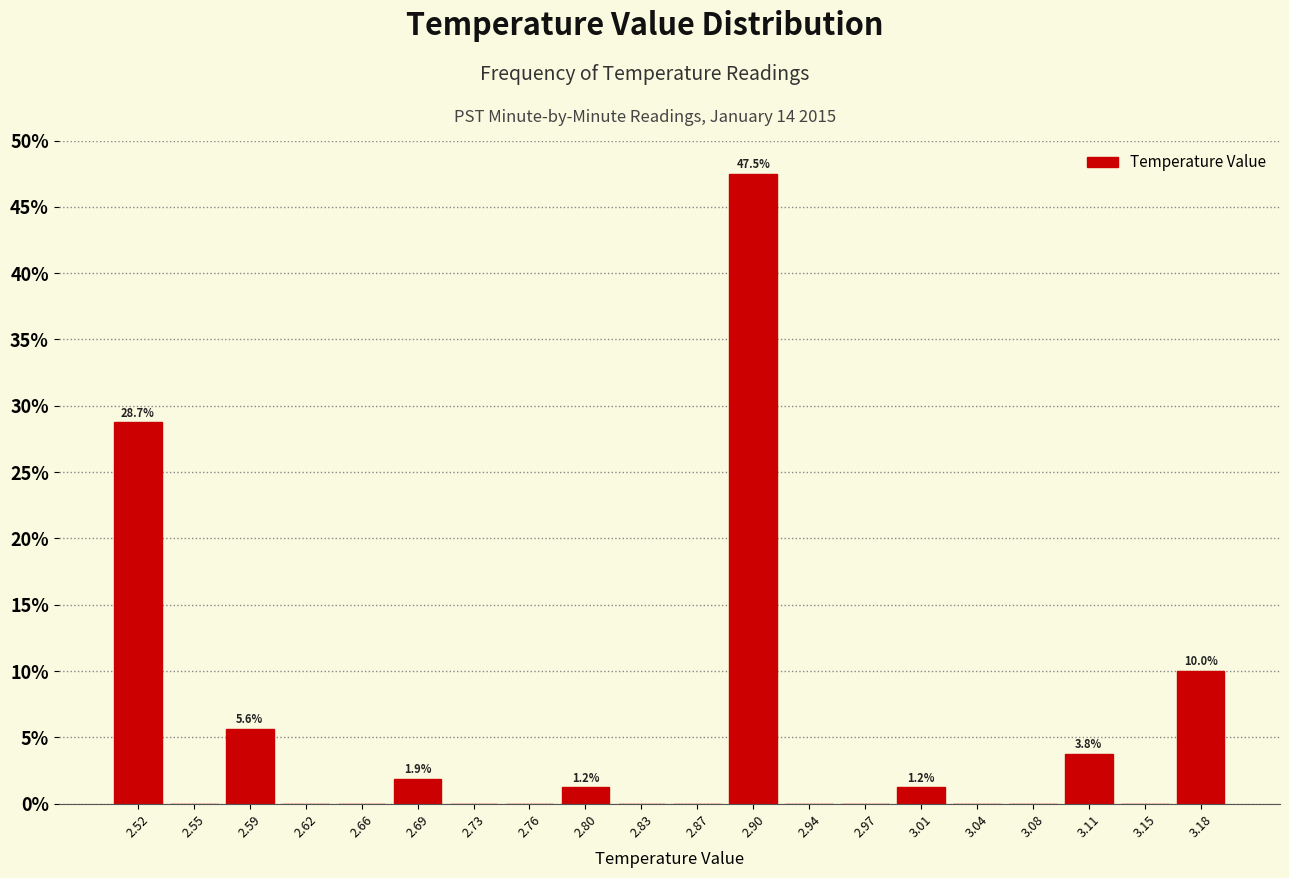

Which range on the x-axis has the tallest bar?

2.885 to 2.920